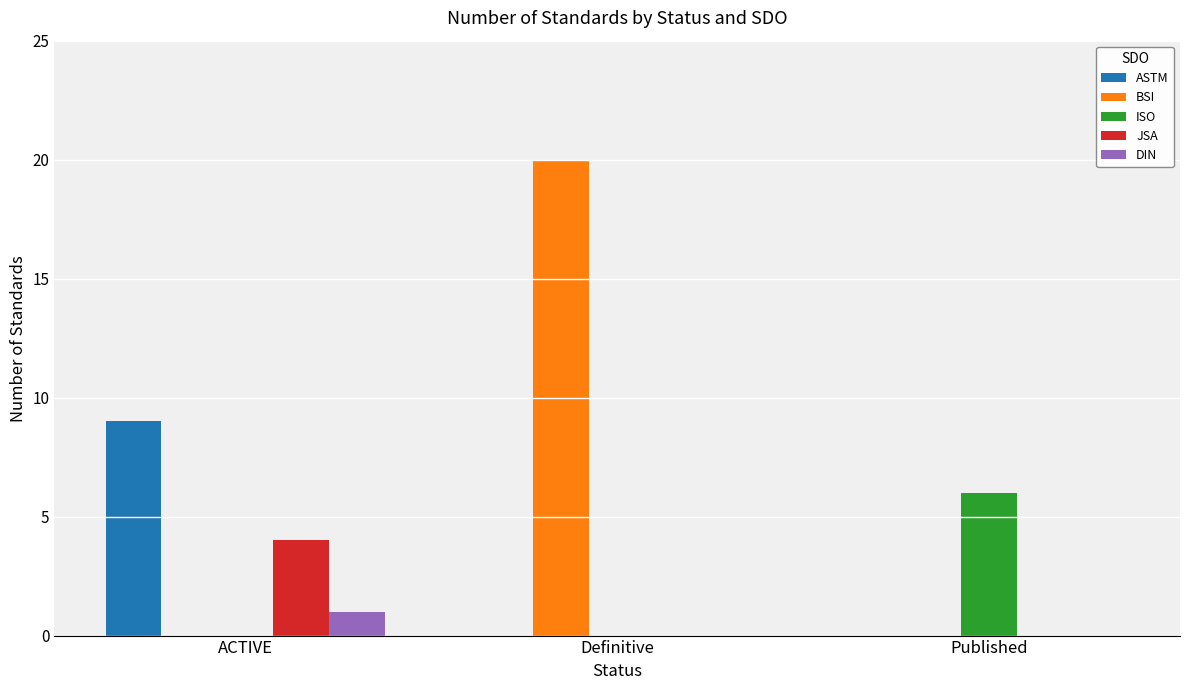

Which series changed the most between ACTIVE and Published?

ASTM